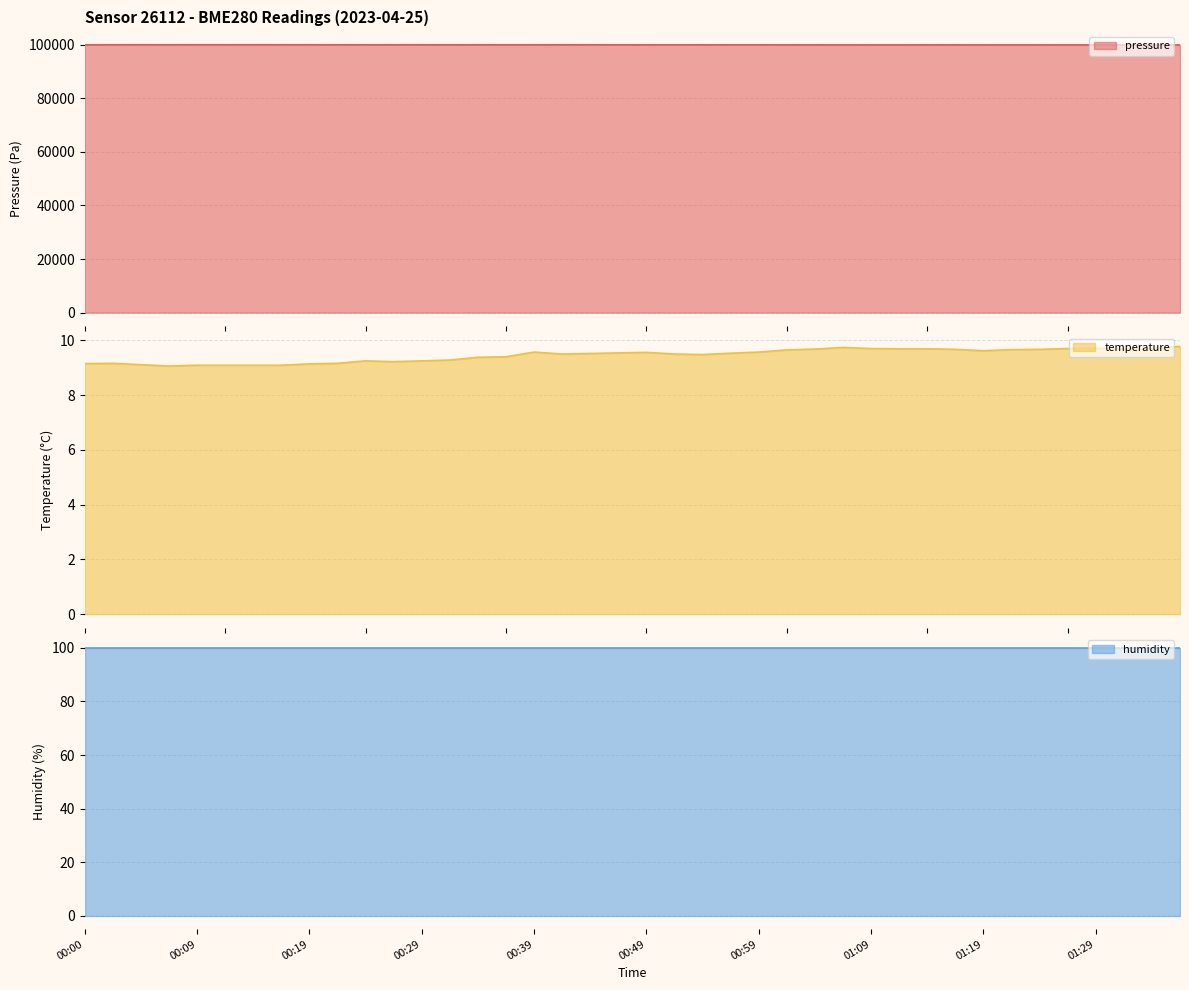

What is the lowest value of the temperature series?

9.1